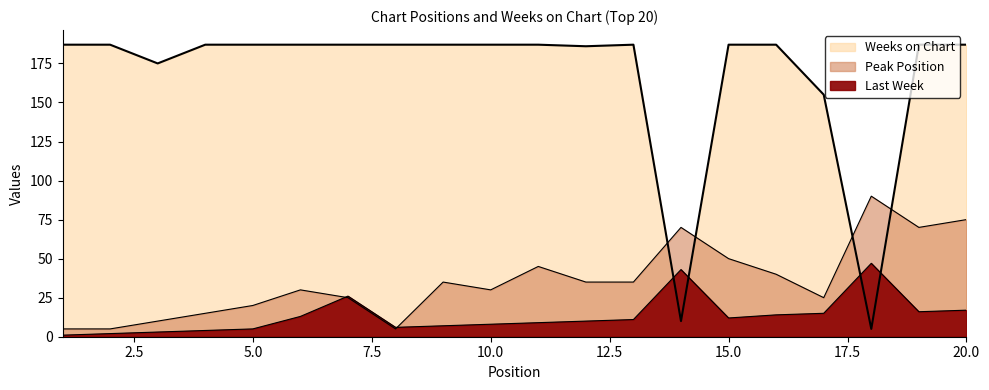

What is the difference between the highest and lowest values at 15?

175